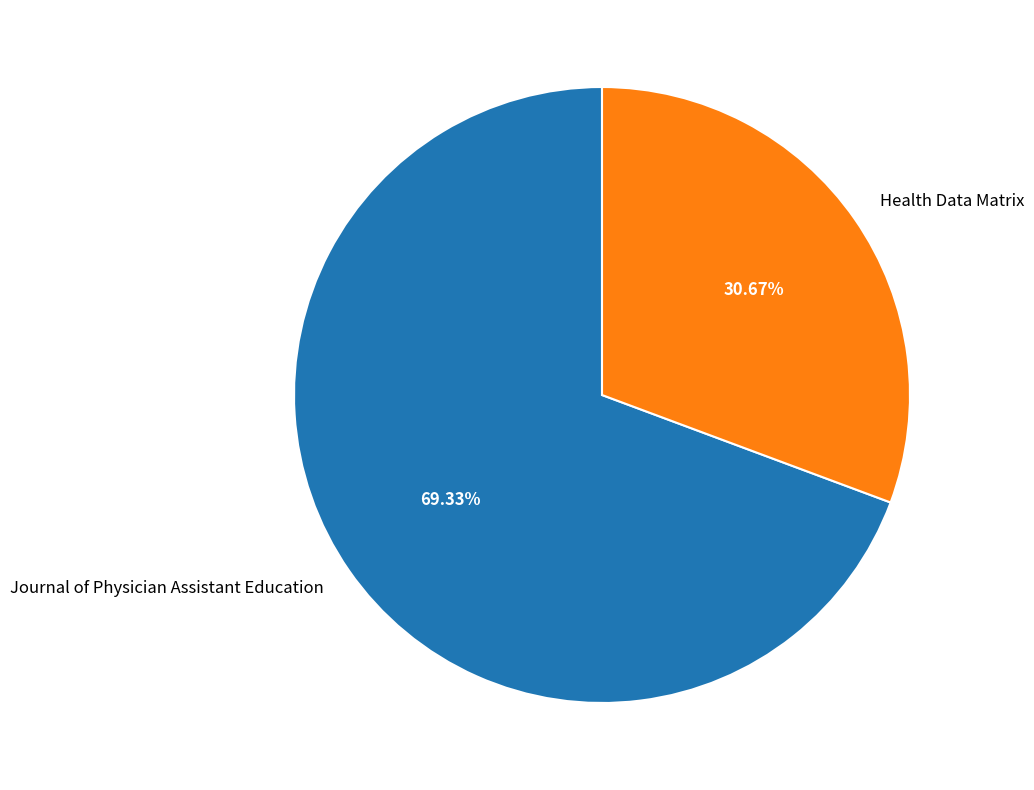

Which has a higher value, Journal of Physician Assistant Education or Health Data Matrix?

Journal of Physician Assistant Education